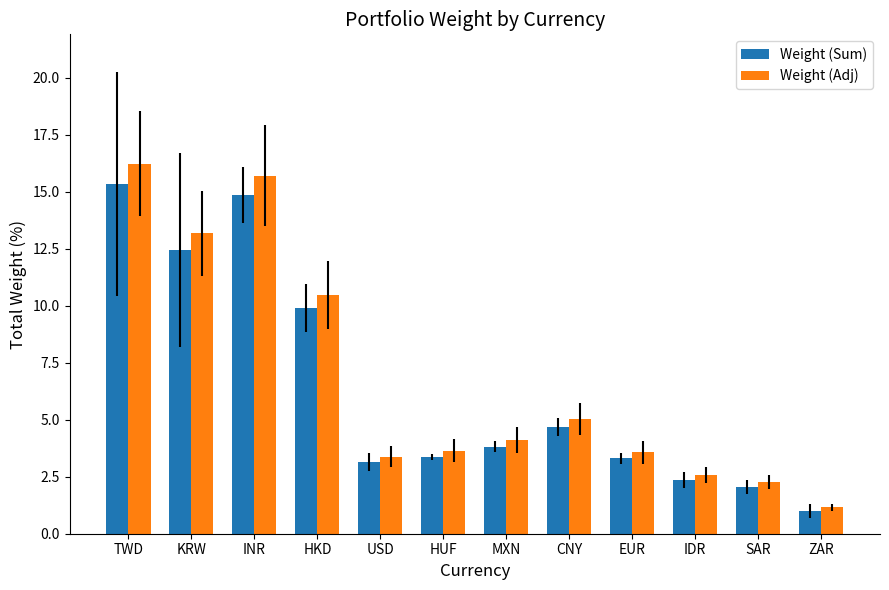

What value does the Weight (Sum) series have at KRW?

12.5